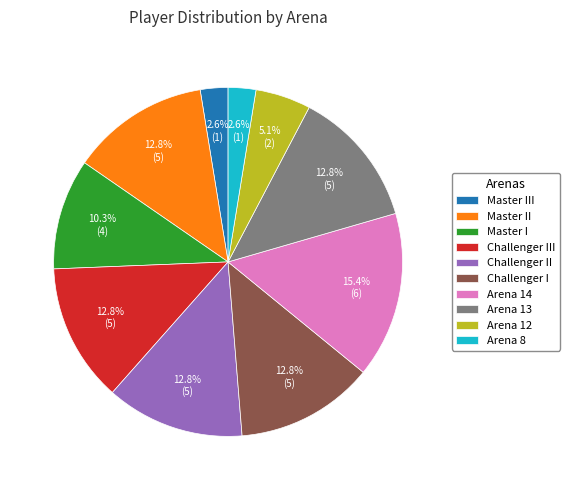

To the nearest percent, what is the average slice percentage?

10%